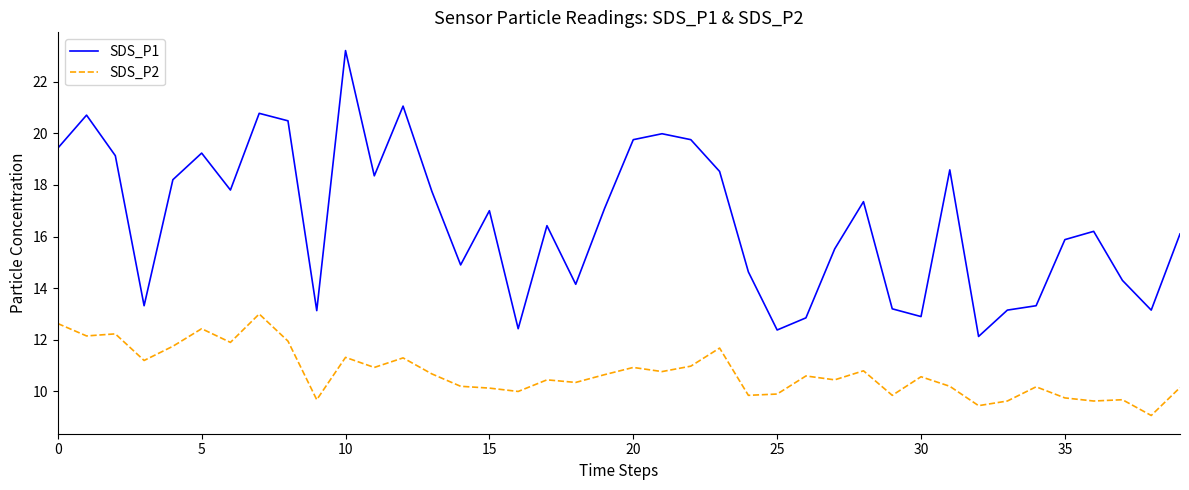

What is the smallest value displayed?

9.1